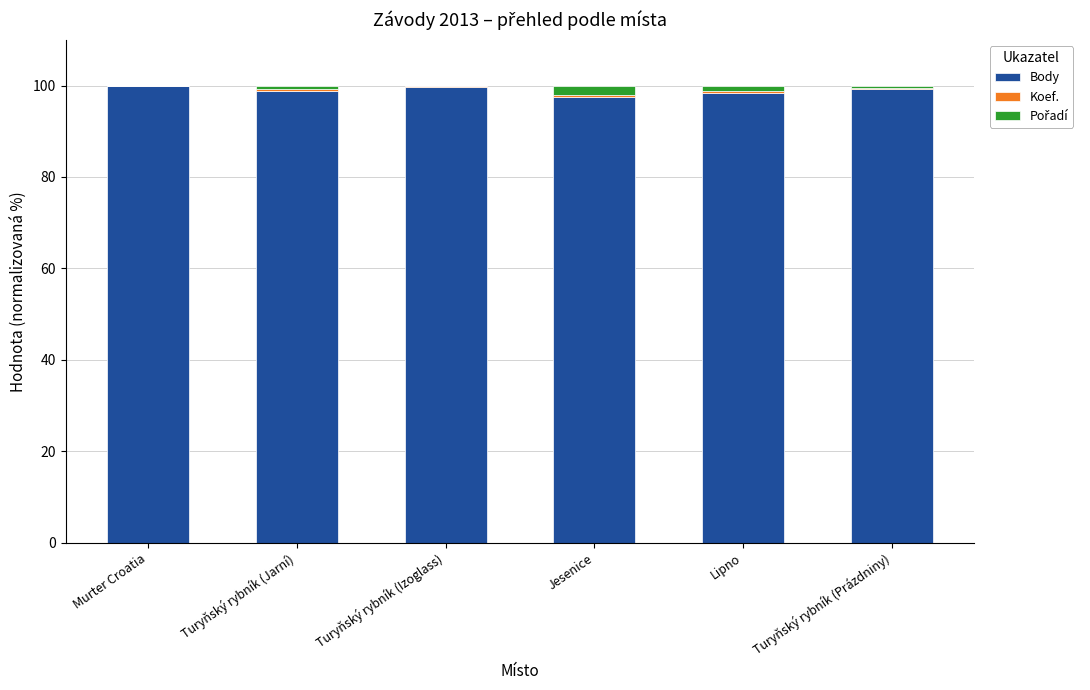

The value of Body at Turyňský rybník (Izoglass) is 99.6. True or false?

True